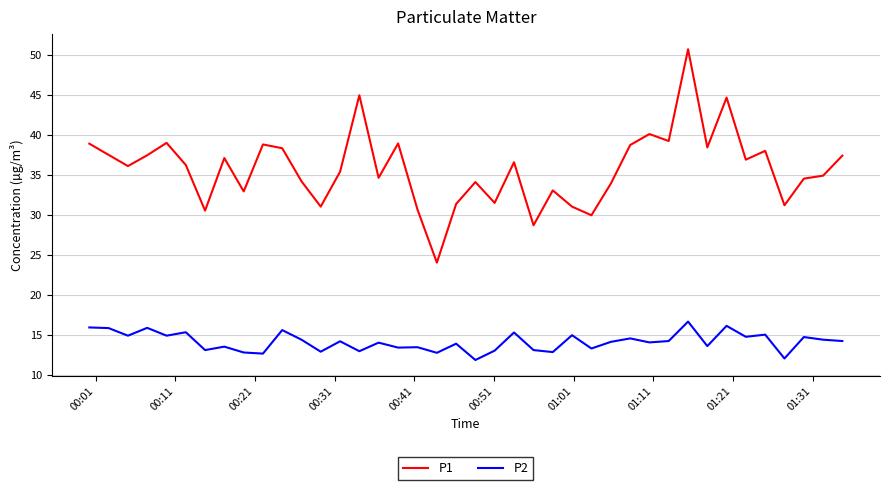

Which series has the largest total across all categories?

P1